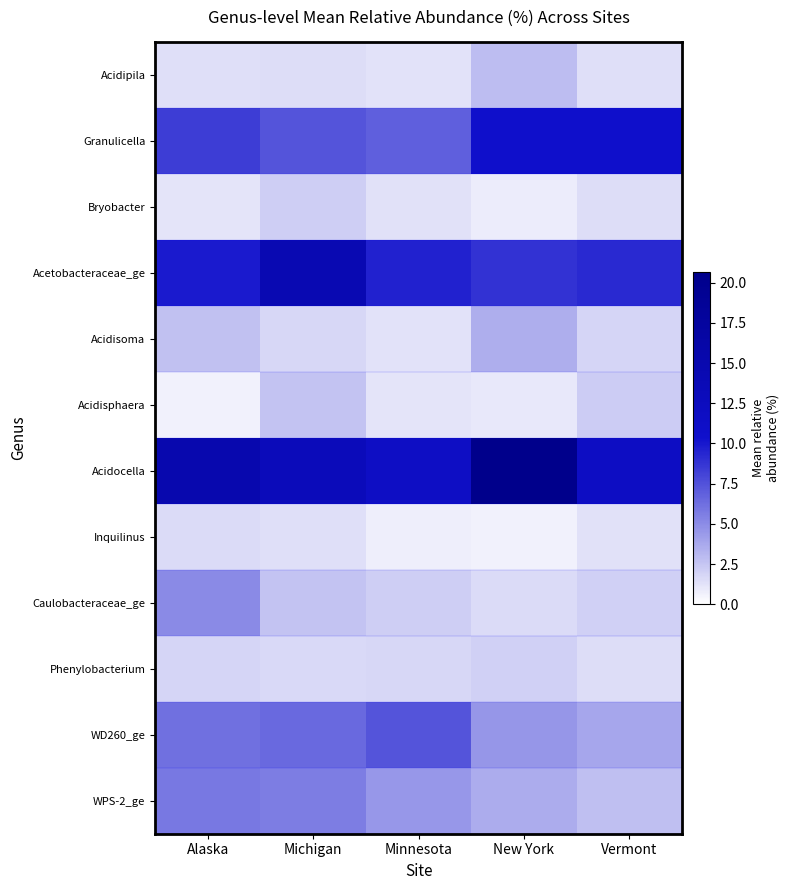

Reading left to right, extract all data points from this chart.

Acidipila: Alaska=1.4	Michigan=1.5	Minnesota=1.2	New York=2.9	Vermont=1.4
Granulicella: Alaska=8.4	Michigan=7.4	Minnesota=6.9	New York=10.4	Vermont=10.4
Bryobacter: Alaska=1.1	Michigan=2.1	Minnesota=1.4	New York=0.8	Vermont=1.5
Acetobacteraceae_ge: Alaska=9.9	Michigan=14.4	Minnesota=9.6	New York=8.9	Vermont=9.2
Acidisoma: Alaska=2.7	Michigan=1.7	Minnesota=1.3	New York=3.5	Vermont=1.8
Acidisphaera: Alaska=0.6	Michigan=2.6	Minnesota=1.1	New York=1.0	Vermont=2.2
Acidocella: Alaska=15.0	Michigan=13.1	Minnesota=11.5	New York=20.7	Vermont=11.7
Inquilinus: Alaska=1.6	Michigan=1.4	Minnesota=0.8	New York=0.6	Vermont=1.4
Caulobacteraceae_ge: Alaska=5.1	Michigan=2.6	Minnesota=2.1	New York=1.6	Vermont=2.1
Phenylobacterium: Alaska=1.8	Michigan=1.6	Minnesota=1.8	New York=2.0	Vermont=1.5
WD260_ge: Alaska=6.2	Michigan=6.5	Minnesota=7.4	New York=4.6	Vermont=3.8
WPS-2_ge: Alaska=5.9	Michigan=5.6	Minnesota=4.5	New York=3.6	Vermont=2.8